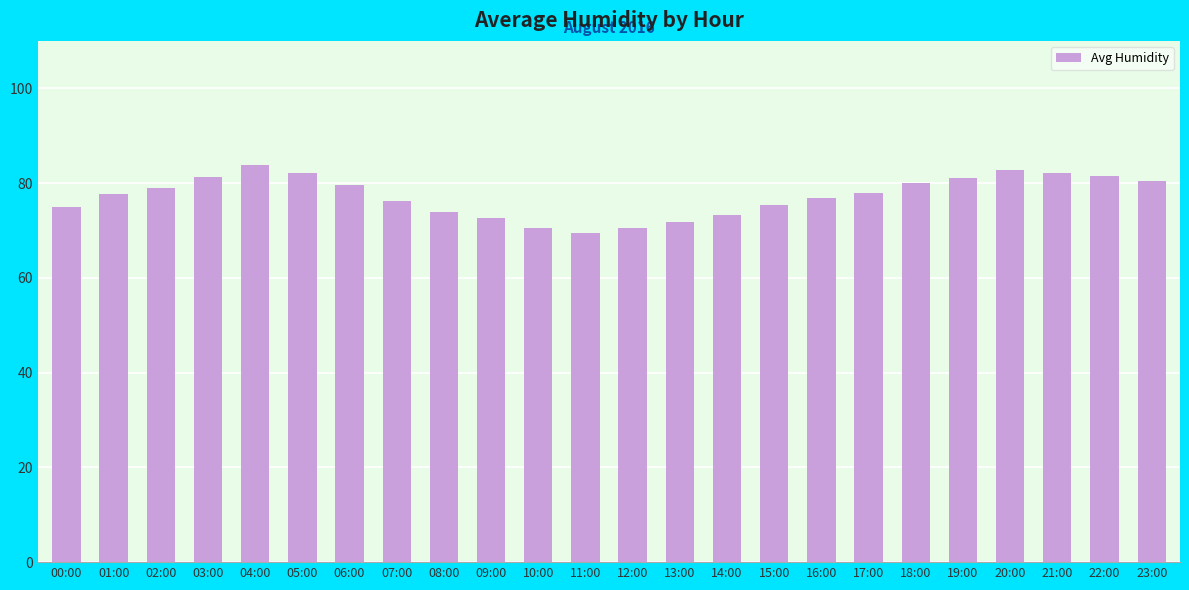

The chart shows a value of 24.4 at 11:00. True or false?

False